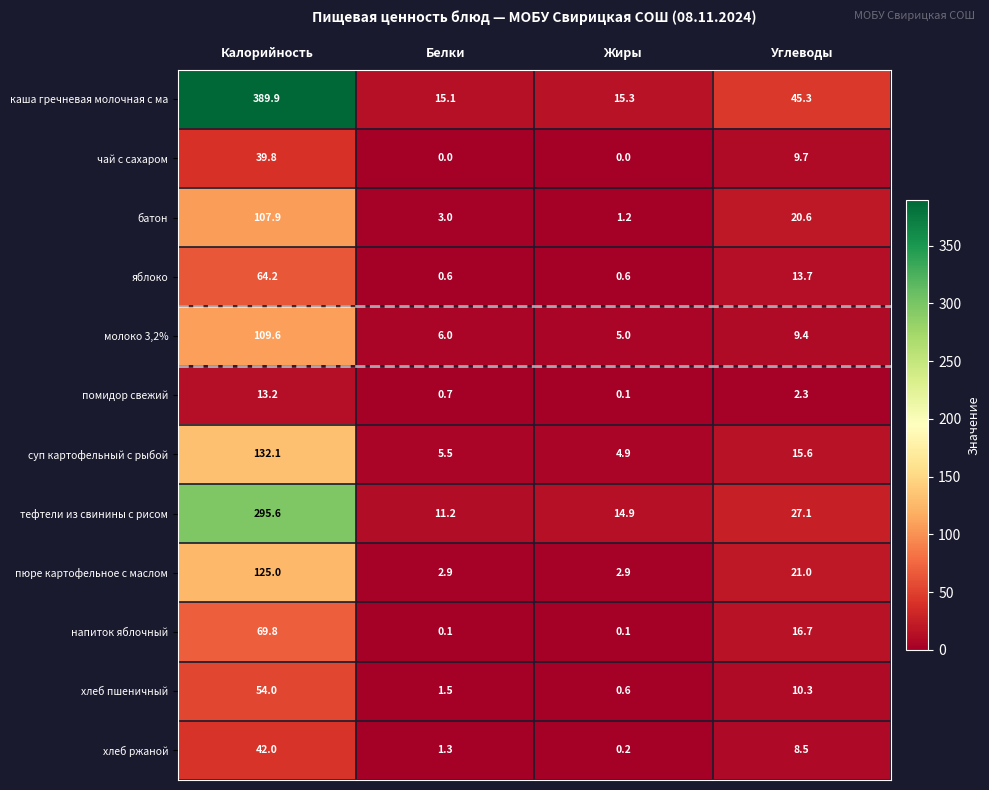

The value of молоко 3,2% at Углеводы is 13.2. True or false?

False